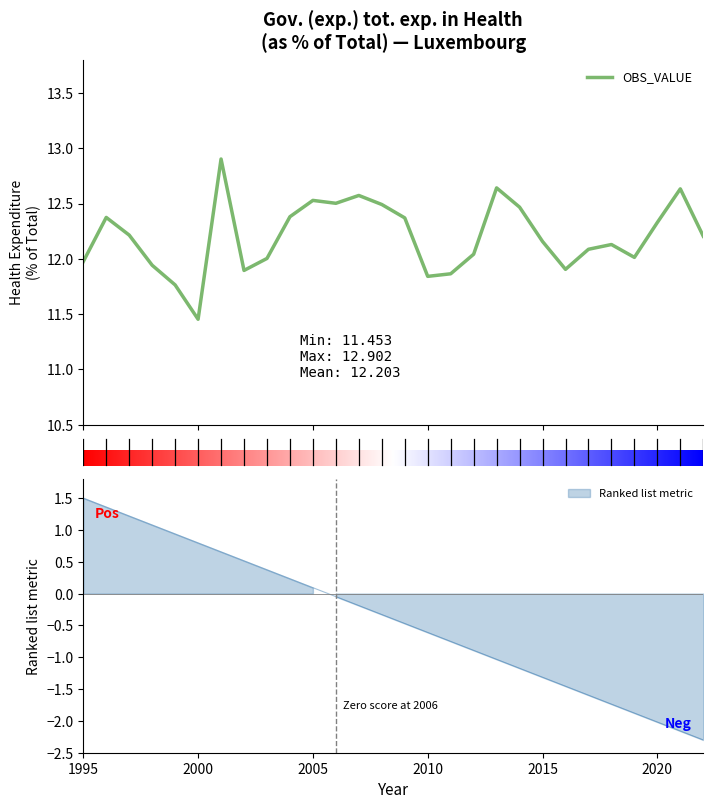

Rank the categories by value from lowest to highest.

2000, 1999, 2010, 2011, 2002, 2016, 1998, 1995, 2003, 2019, 2012, 2017, 2018, 2015, 2022, 1997, 2020, 2009, 1996, 2004, 2014, 2008, 2006, 2005, 2007, 2021, 2013, 2001